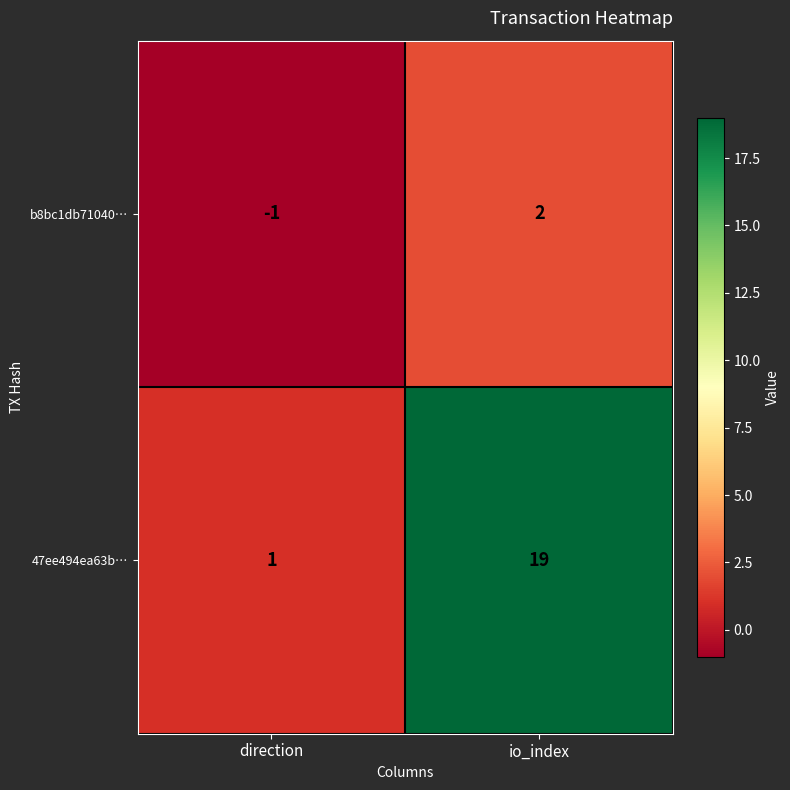

Reading right to left, list all the values displayed in this chart.

b8bc1db71040…: io_index=2	direction=-1
47ee494ea63b…: io_index=19	direction=1